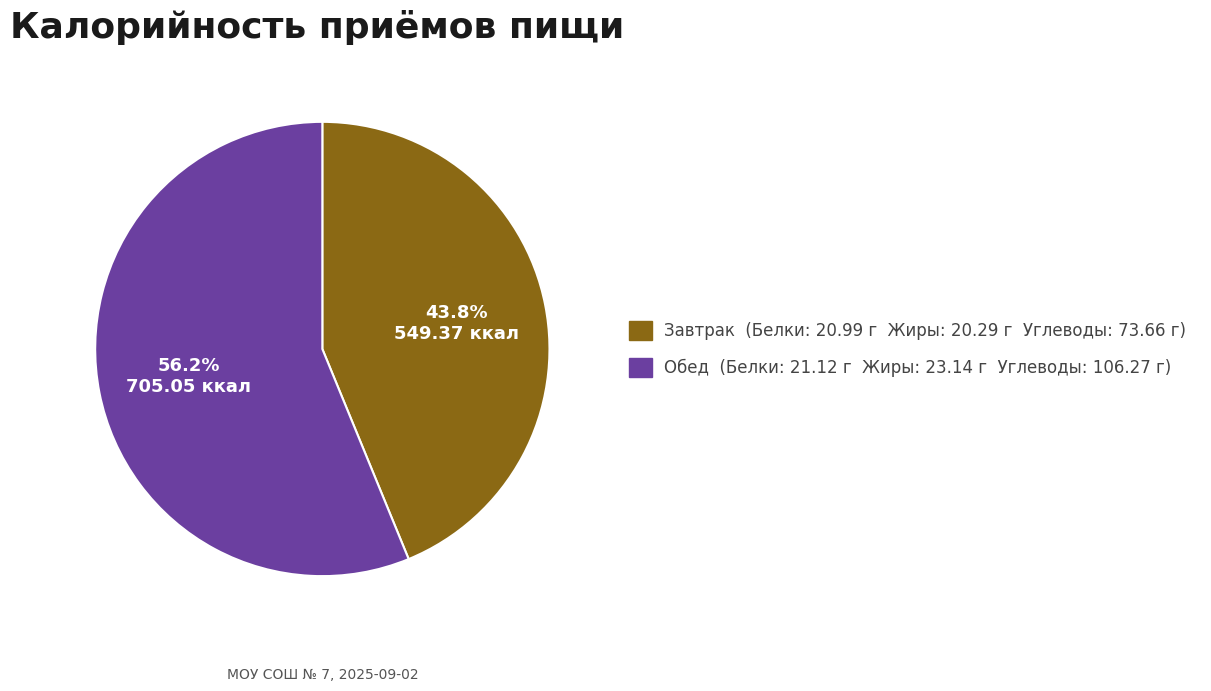

Which category has the smallest portion of the pie?

Завтрак